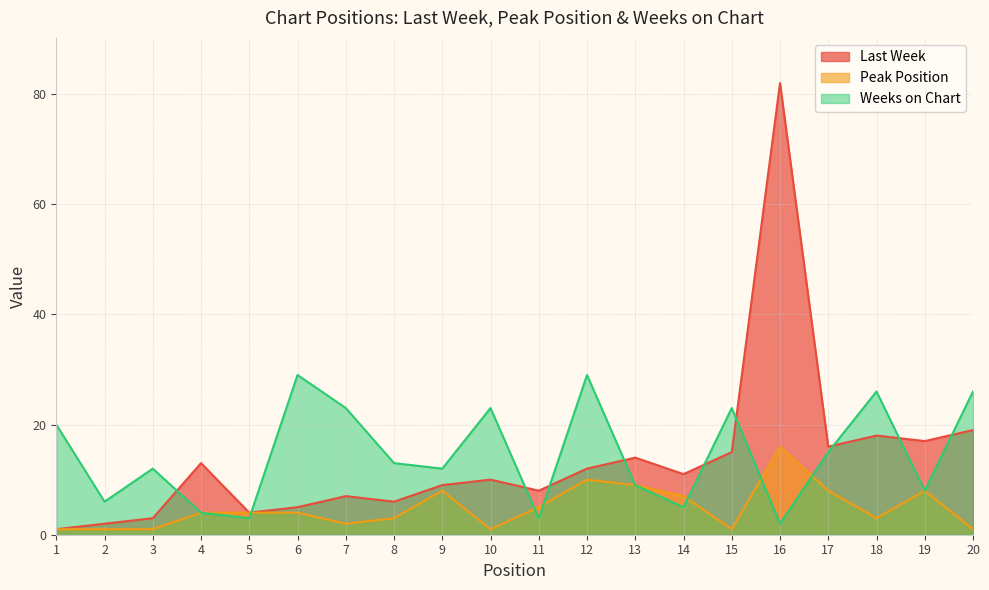

Reading left to right, list all the values displayed in this chart.

Last Week: 1	2	3	13	4	5	7	6	9	10	8	12	14	11	15	82	16	18	17	19
Peak Position: 1	1	1	4	4	4	2	3	8	1	5	10	9	7	1	16	8	3	8	1
Weeks on Chart: 20	6	12	4	3	29	23	13	12	23	3	29	9	5	23	2	15	26	8	26